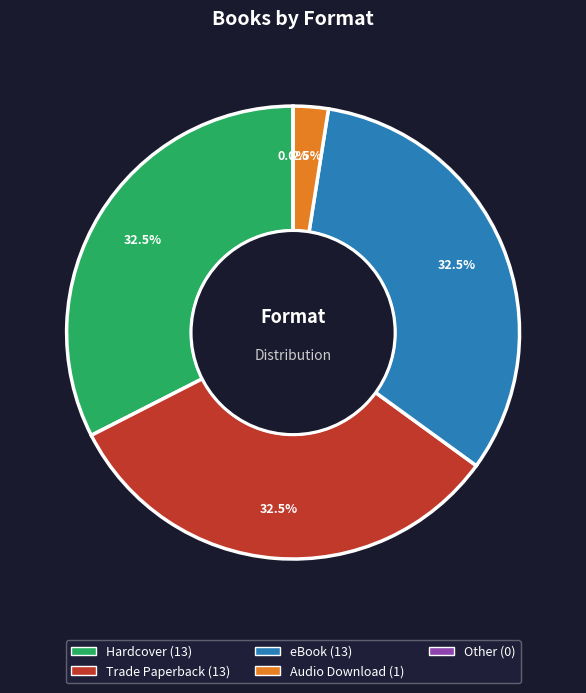

Count the number of slices in the pie.

5